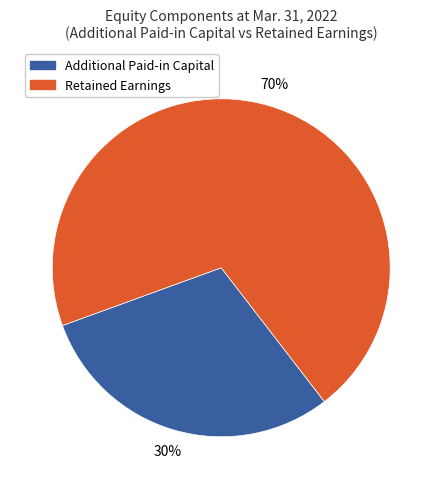

What is the largest slice in the pie chart?

Retained Earnings